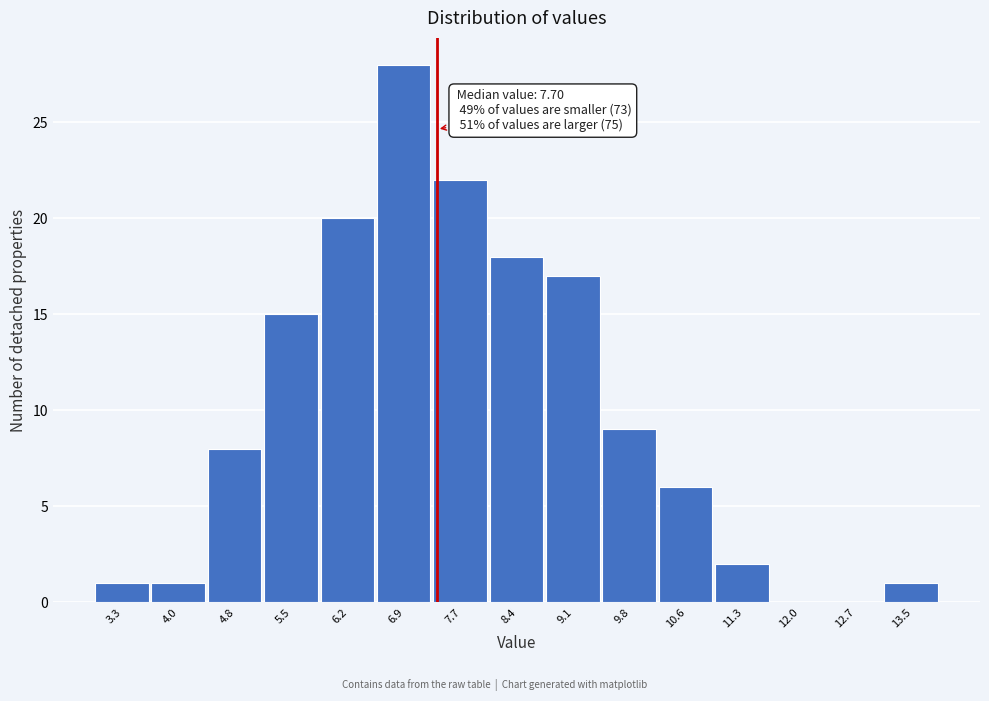

Reading left to right, transcribe all the data shown in this chart.

3.3=1	4.0=1	4.8=8	5.5=15	6.2=20	6.9=28	7.7=22	8.4=18	9.1=17	9.8=9	10.6=6	11.3=2	12.0=0	12.7=0	13.5=1